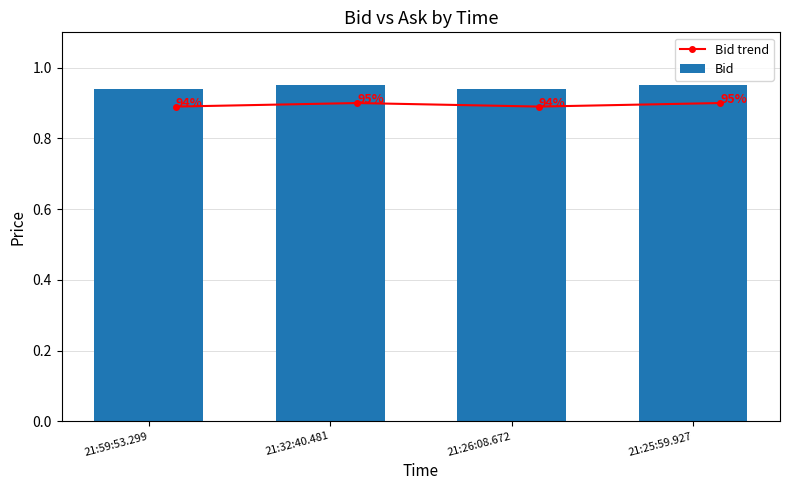

How many data points does each series have?

4